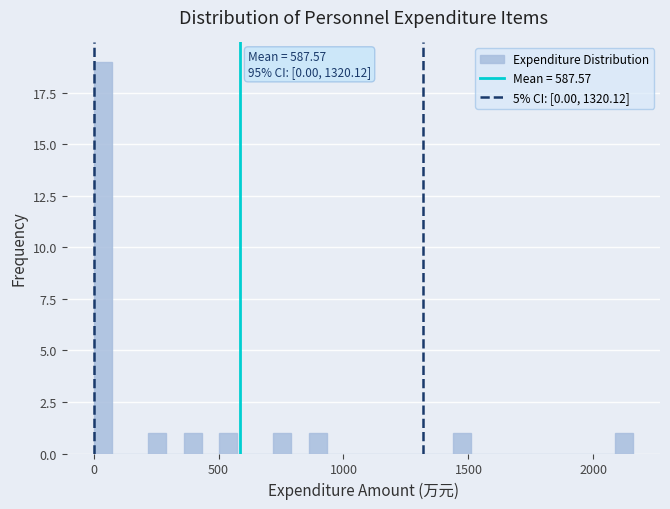

Read against the x-axis, roughly where is the centre of the tallest bar?

50